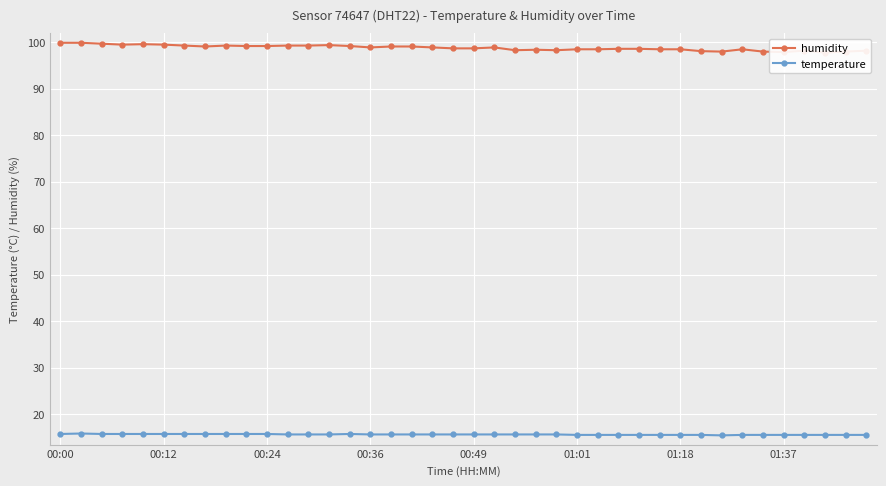

What is the total value across all series at 39?

113.7